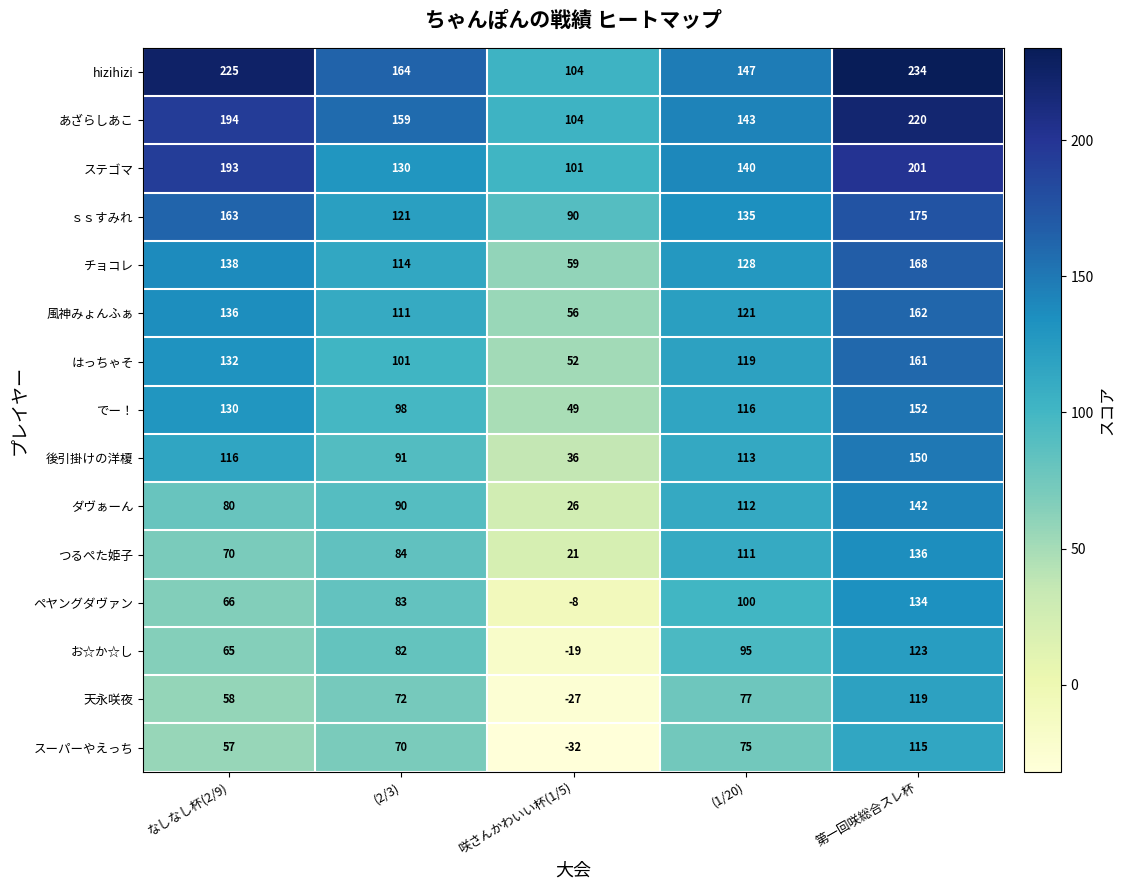

The 風神みょんふぁ series shows 56 at 咲さんかわいい杯(1/5). True or false?

True